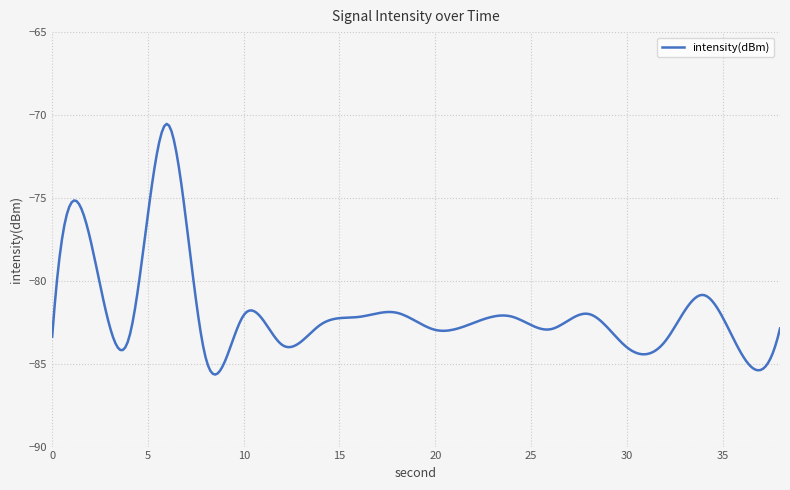

What is the greatest value displayed?

-70.5